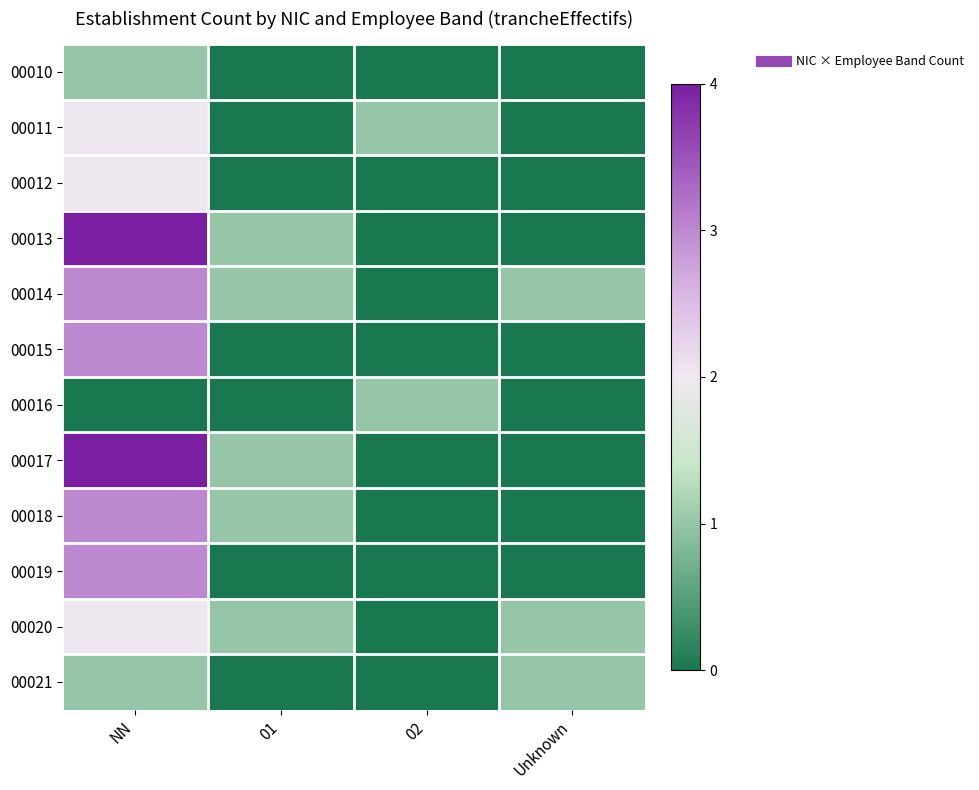

List the series in order of their peak value, lowest first.

00010, 00016, 00021, 00011, 00012, 00020, 00014, 00015, 00018, 00019, 00013, 00017